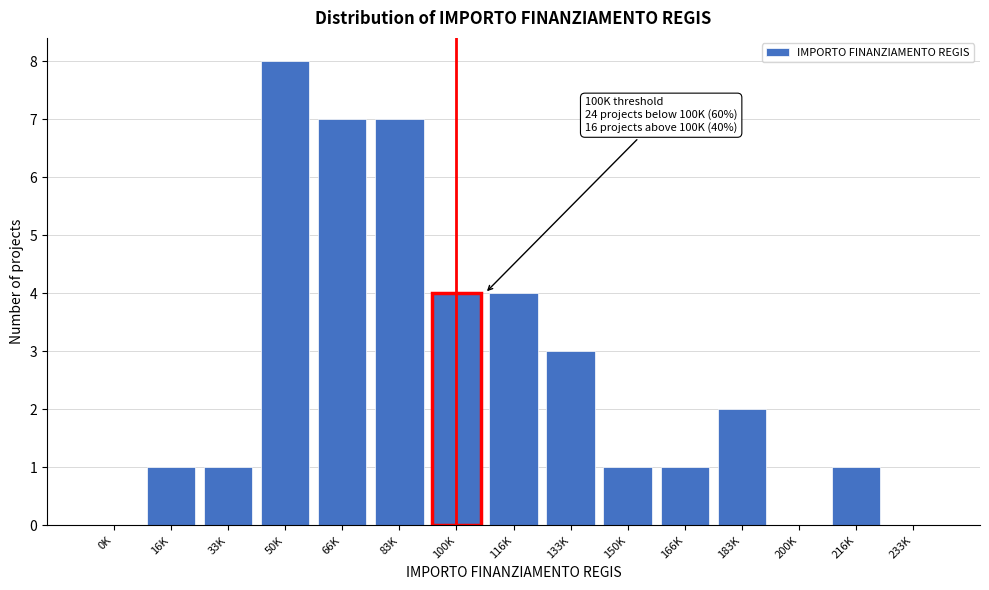

Reading left to right, extract all data points from this chart.

0K=0	16K=1	33K=1	50K=8	66K=7	83K=7	100K=4	116K=4	133K=3	150K=1	166K=1	183K=2	200K=0	216K=1	233K=0